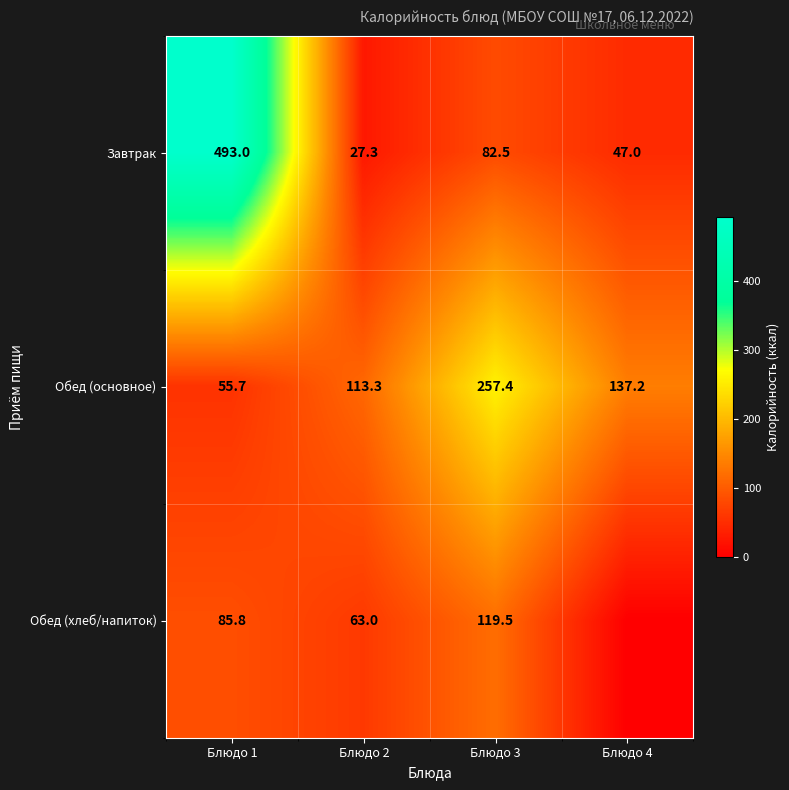

What is the sum of all Обед (основное) values?

563.6